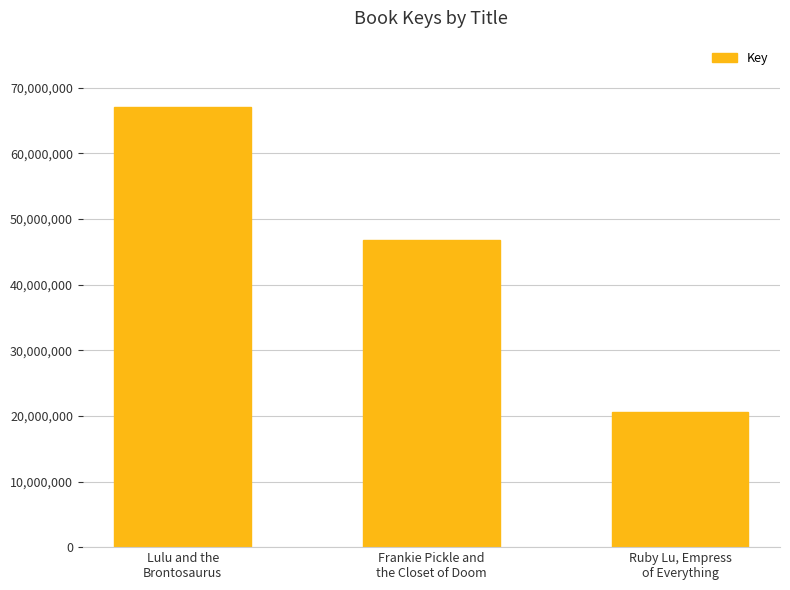

Rank the categories by value from lowest to highest.

Ruby Lu, Empress
of Everything, Frankie Pickle and
the Closet of Doom, Lulu and the
Brontosaurus